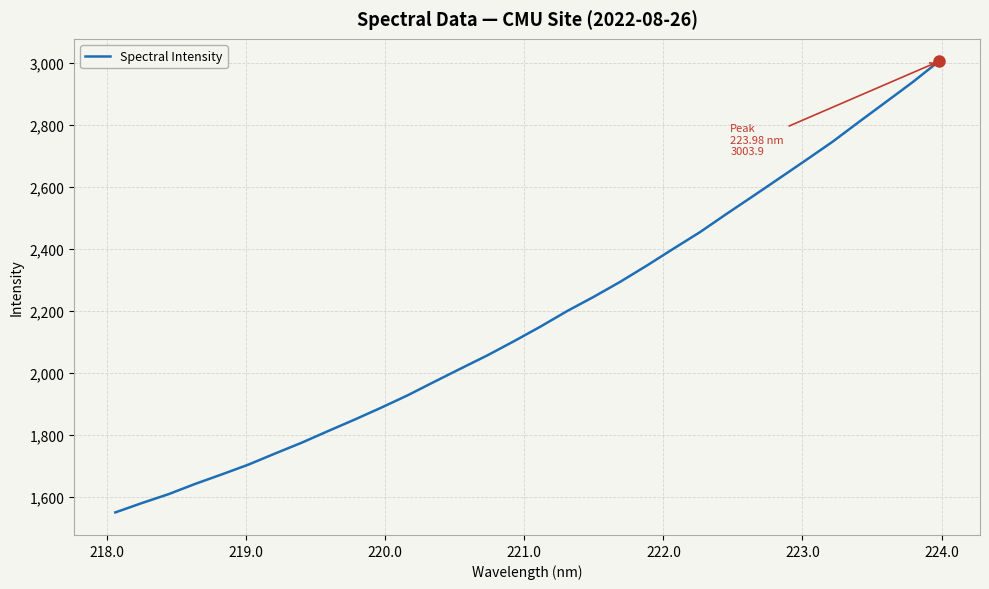

What is the smallest value displayed?

1550.5